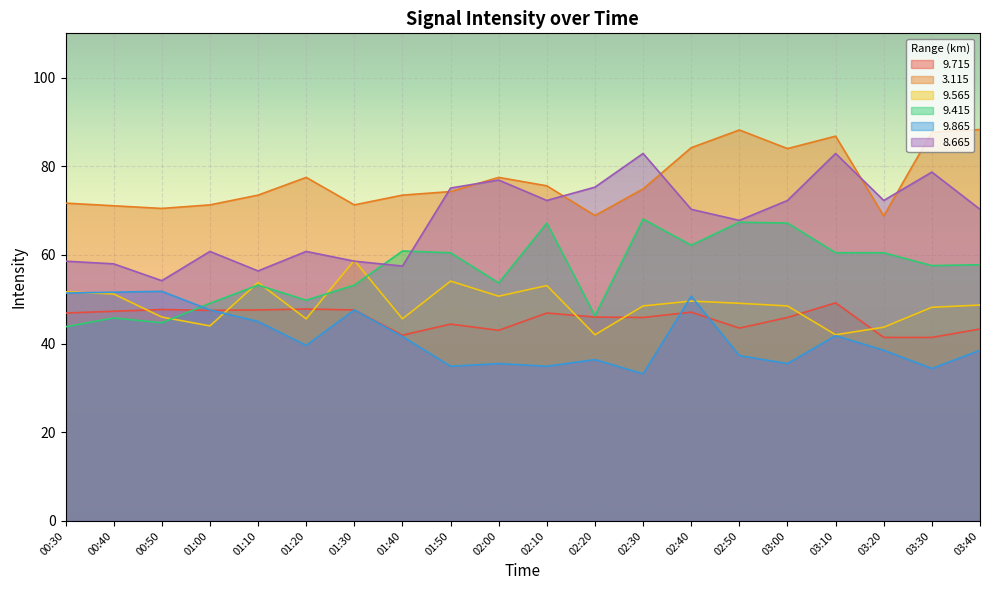

Does the chart display data point markers on the line(s)?

No